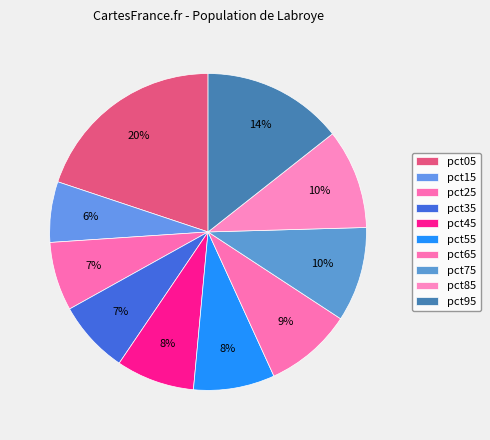

Does pct75 account for over 50% of the chart?

No